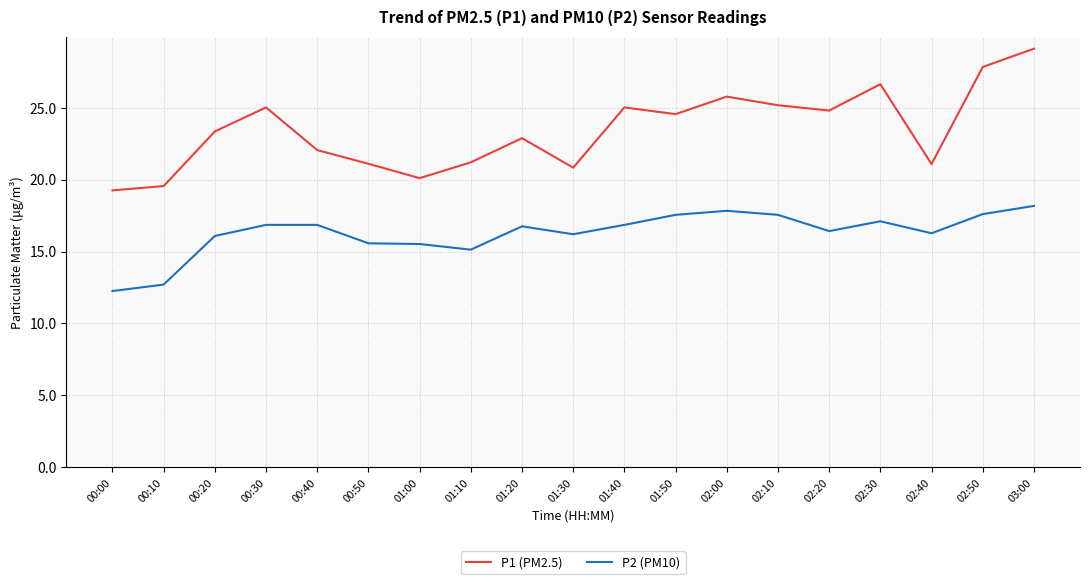

The value of P2 (PM10) at 00:10 is 12.7. True or false?

True